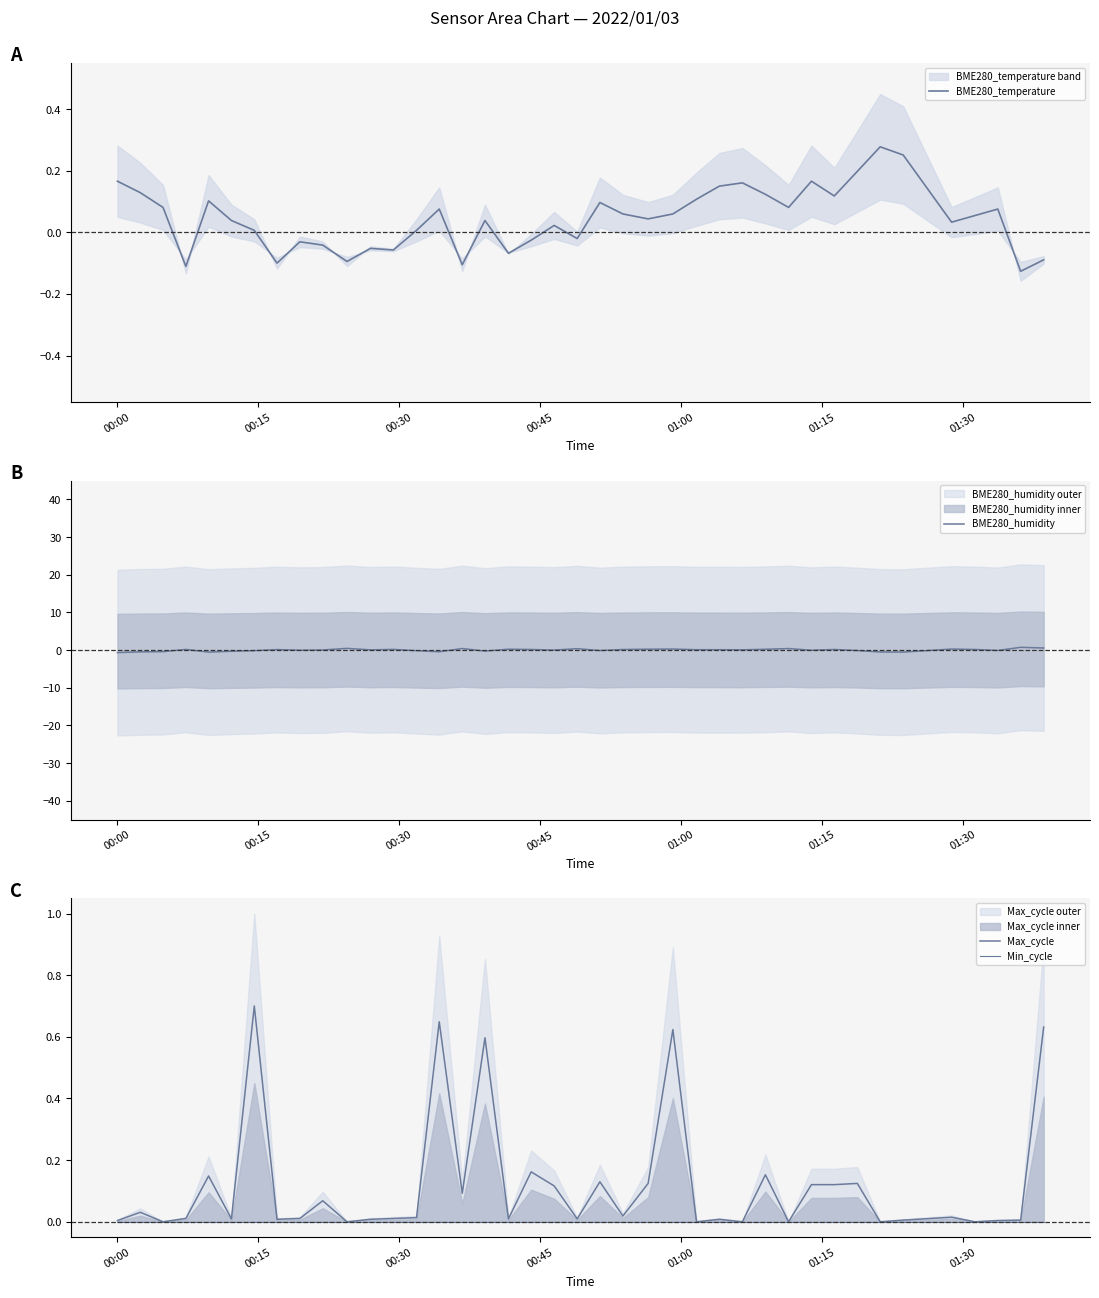

Is the value of BME280_humidity at 00:45 greater than the value of Max_cycle at 18?

No